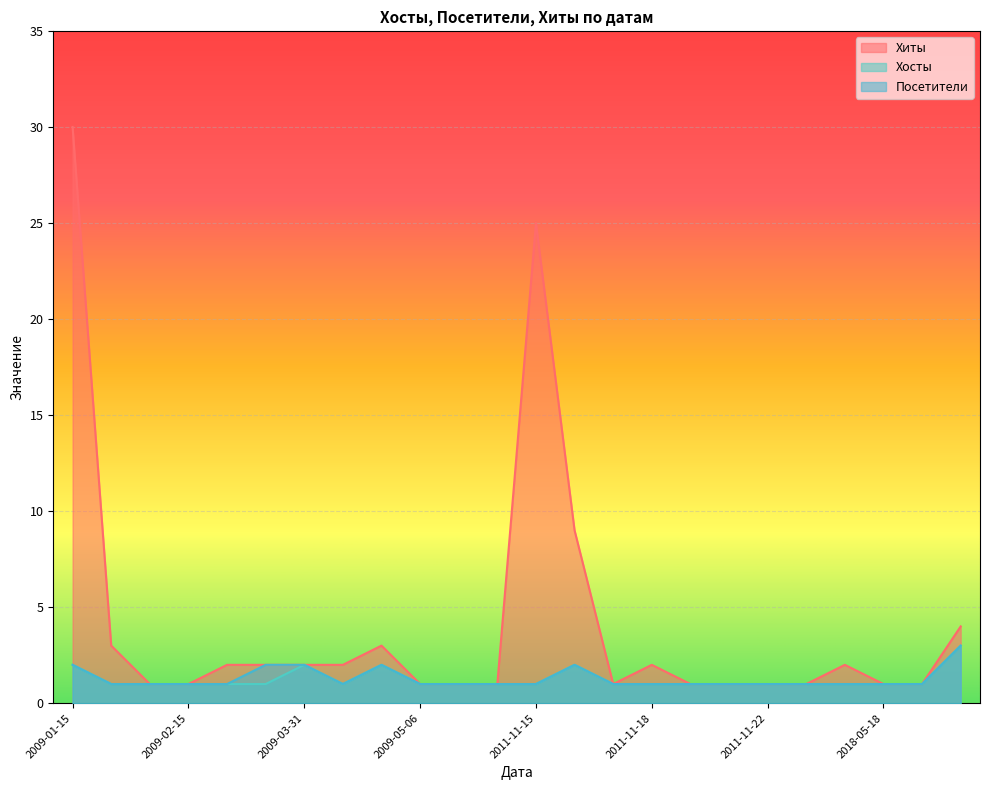

How many distinct data groups are displayed?

3